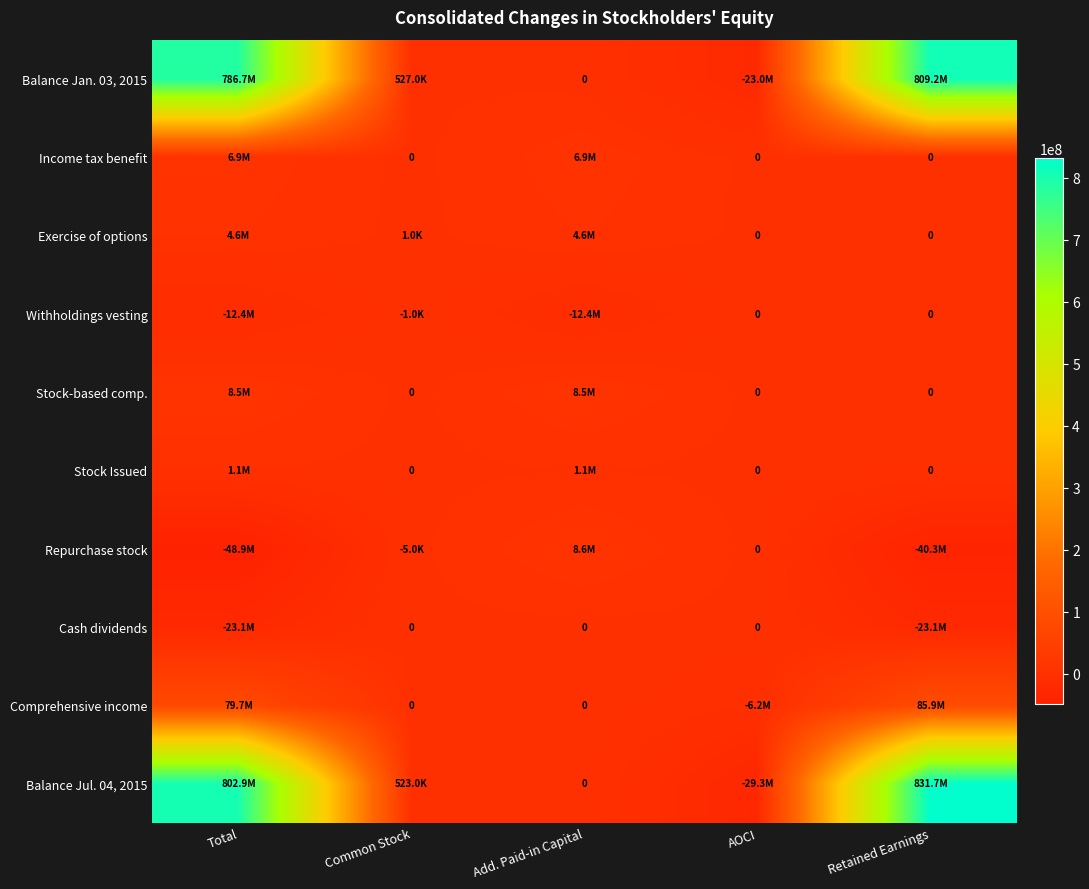

At how many categories does at least one series exceed 31483628?

2